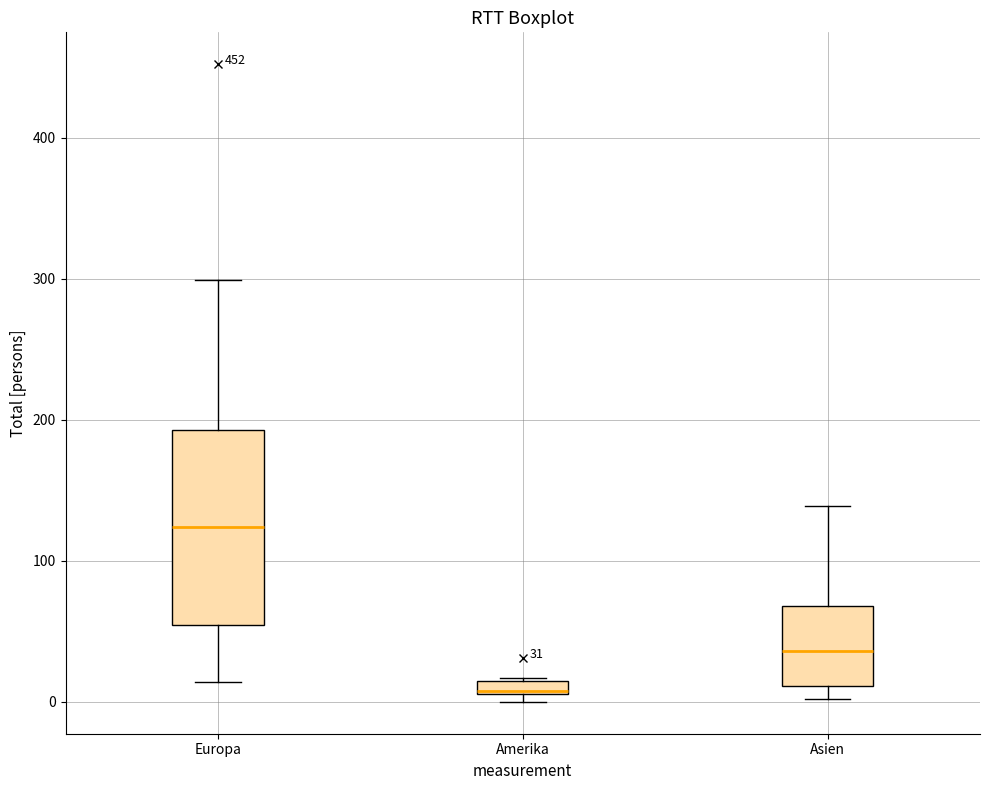

Which box is the tallest, from its lower edge to its upper edge?

Europa